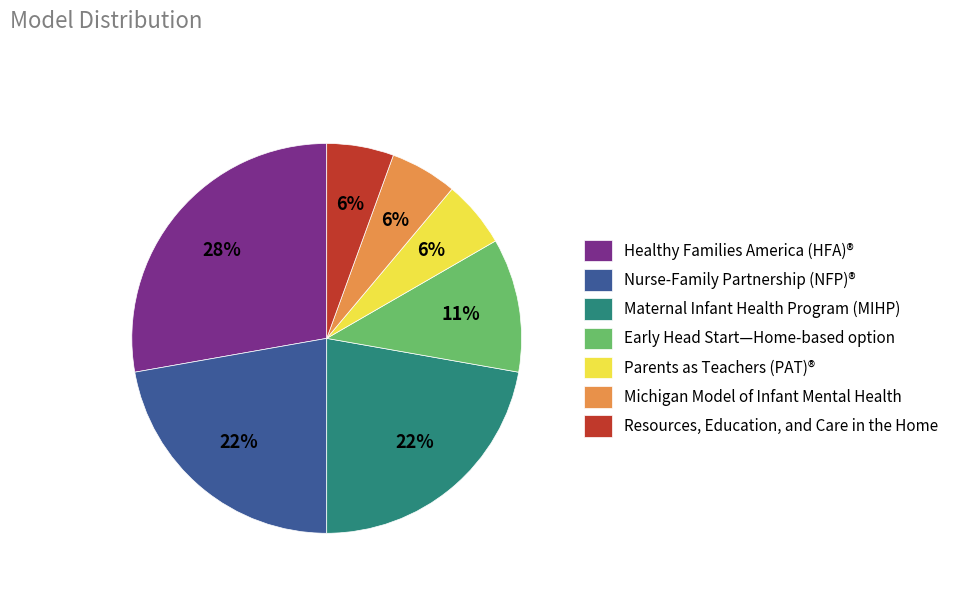

The Michigan Model of Infant Mental Health slice represents 12% of the pie. True or false?

False